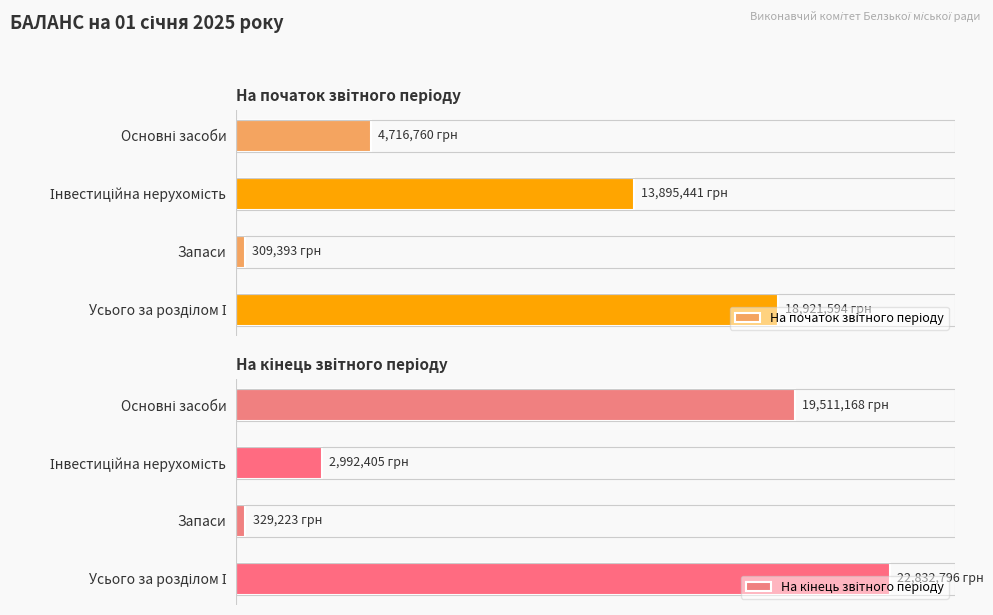

What is the minimum value shown in the chart?

309393